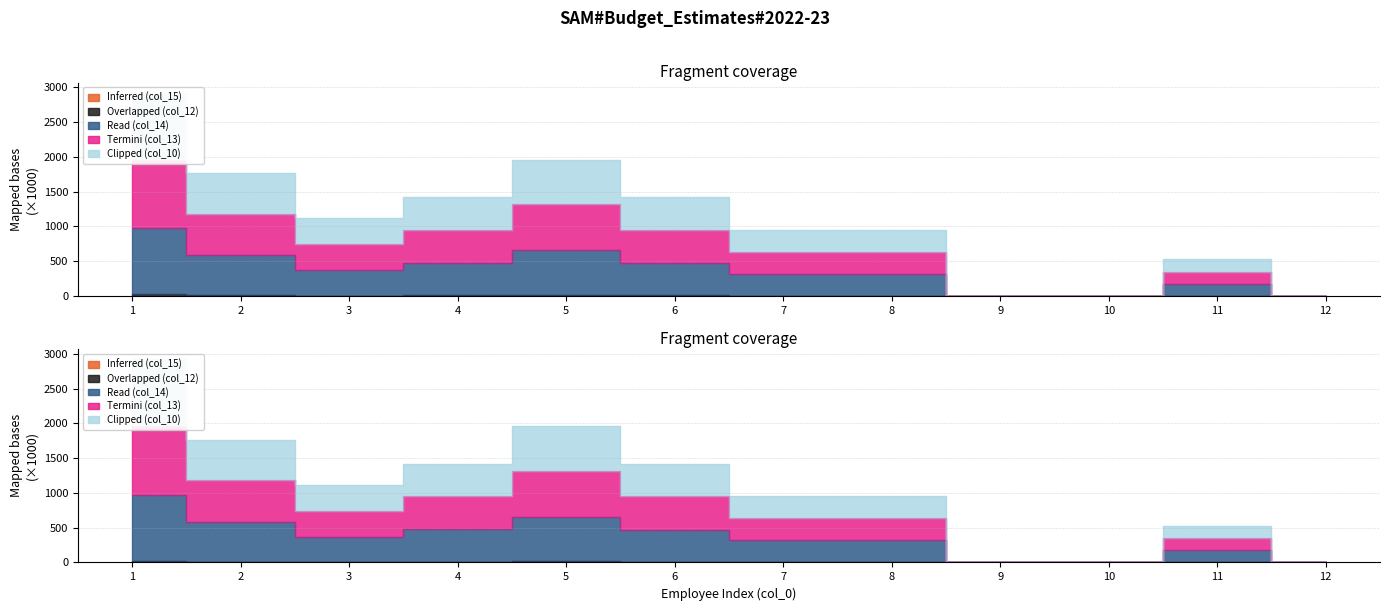

The Inferred (col_15) series shows -0.8 at 7. True or false?

False